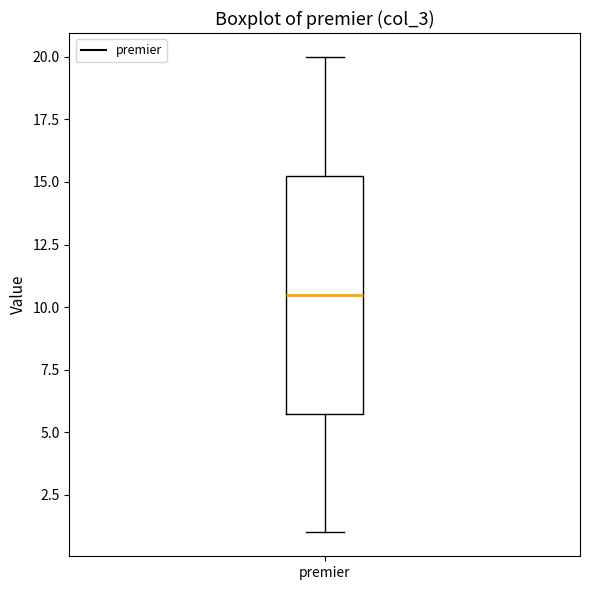

Where is the lower edge of the box for premier on the y-axis? The values are not printed on the chart, so give them approximately, as read against the axis.

6.0